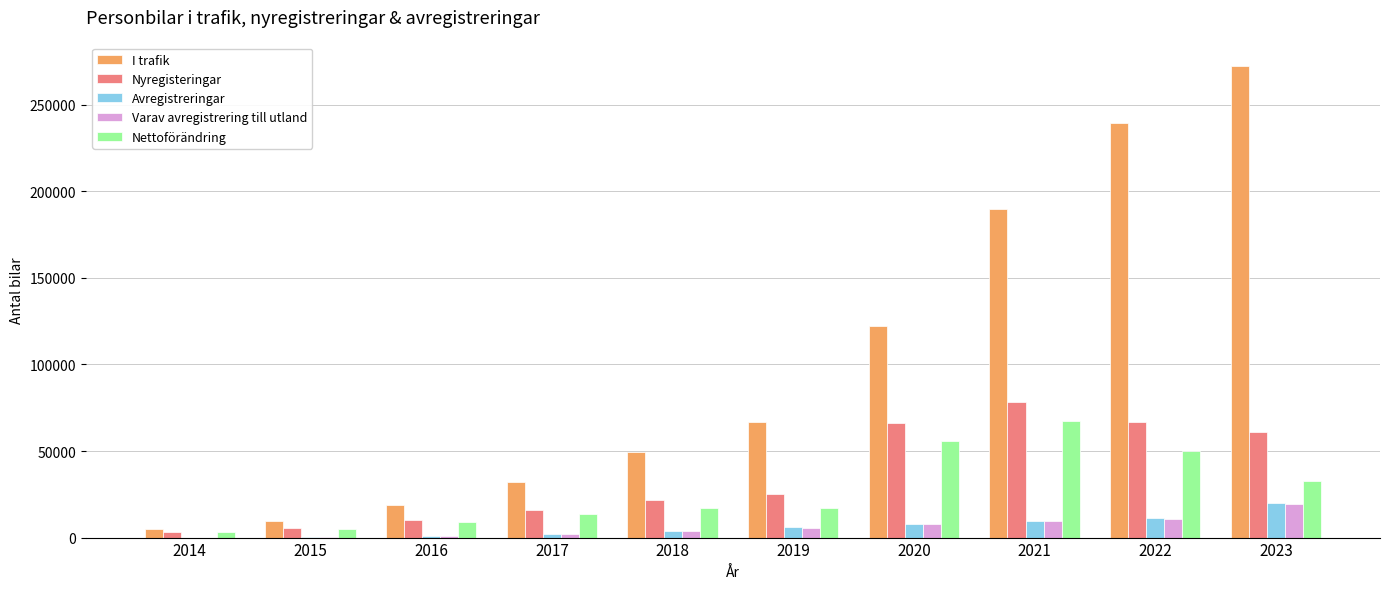

Which series changed the most between 2014 and 2019?

I trafik